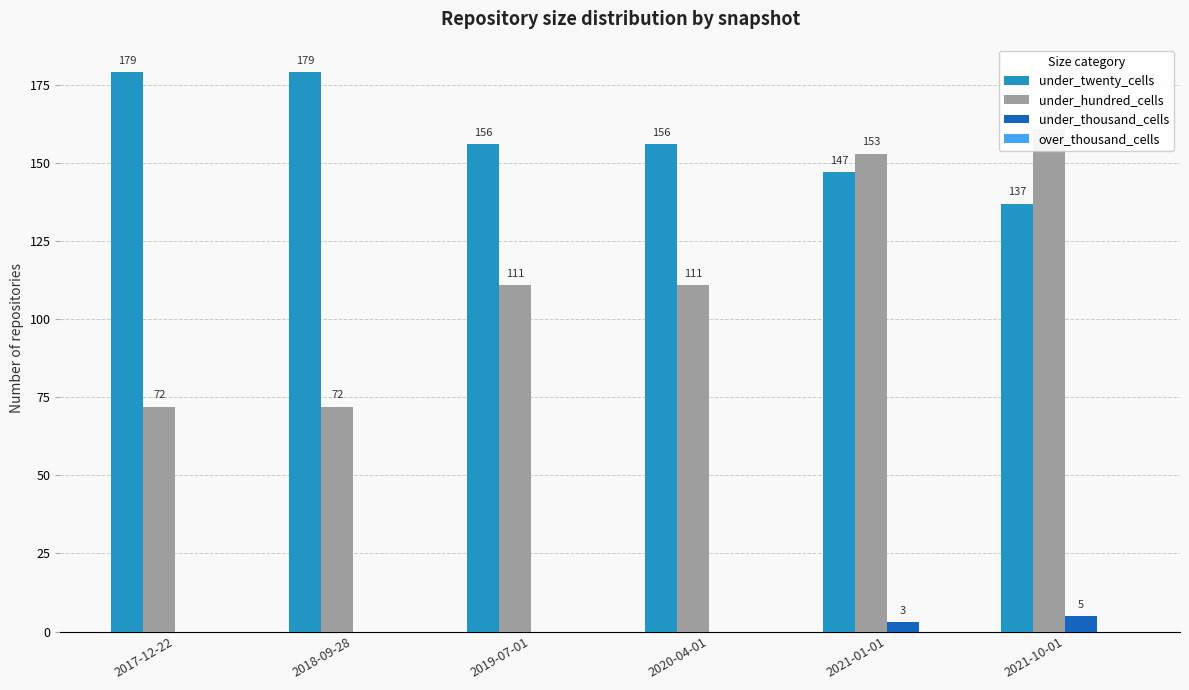

What is the total value across all series at 2020-04-01?

267